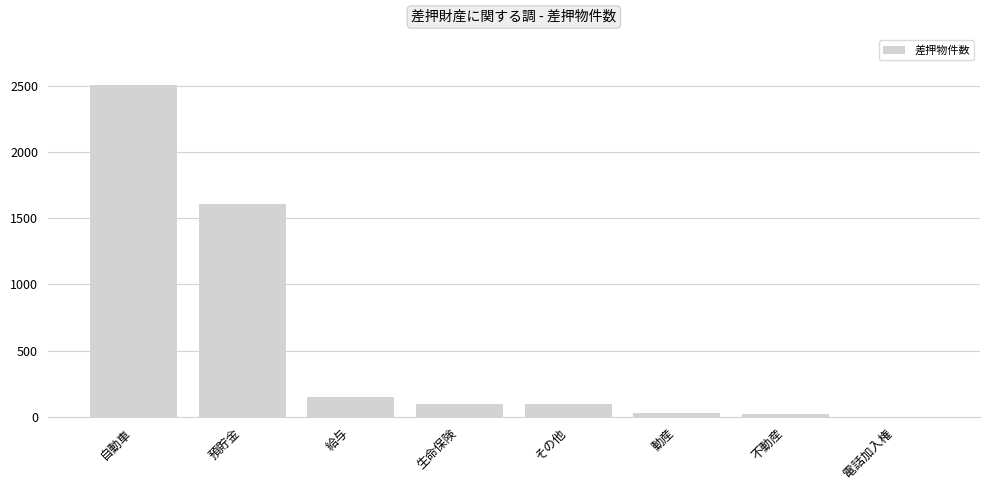

Which has a higher value, 不動産 or その他?

その他